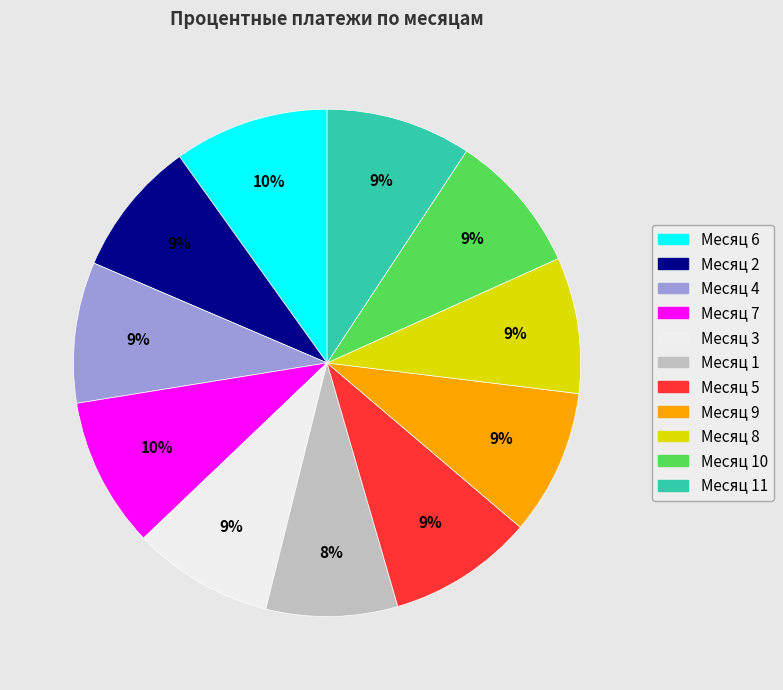

Is the sum of Месяц 4 and Месяц 9 greater than half?

No